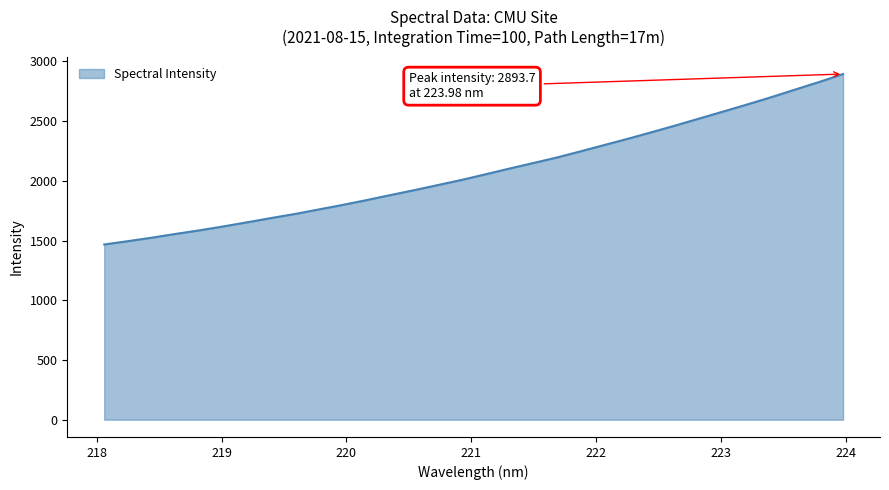

What is the average value?

2084.1